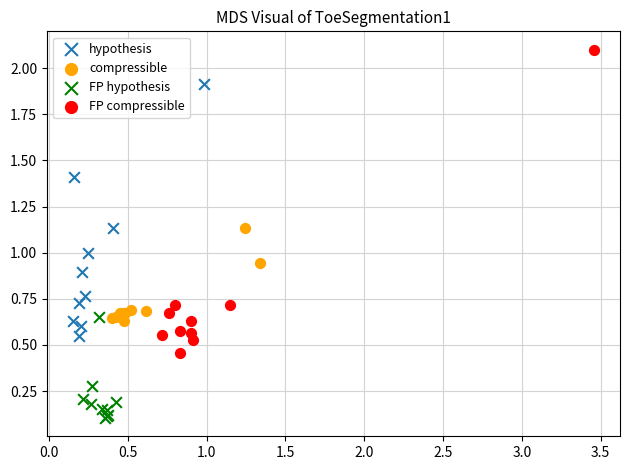

Which series contains the highest Y value?

FP compressible